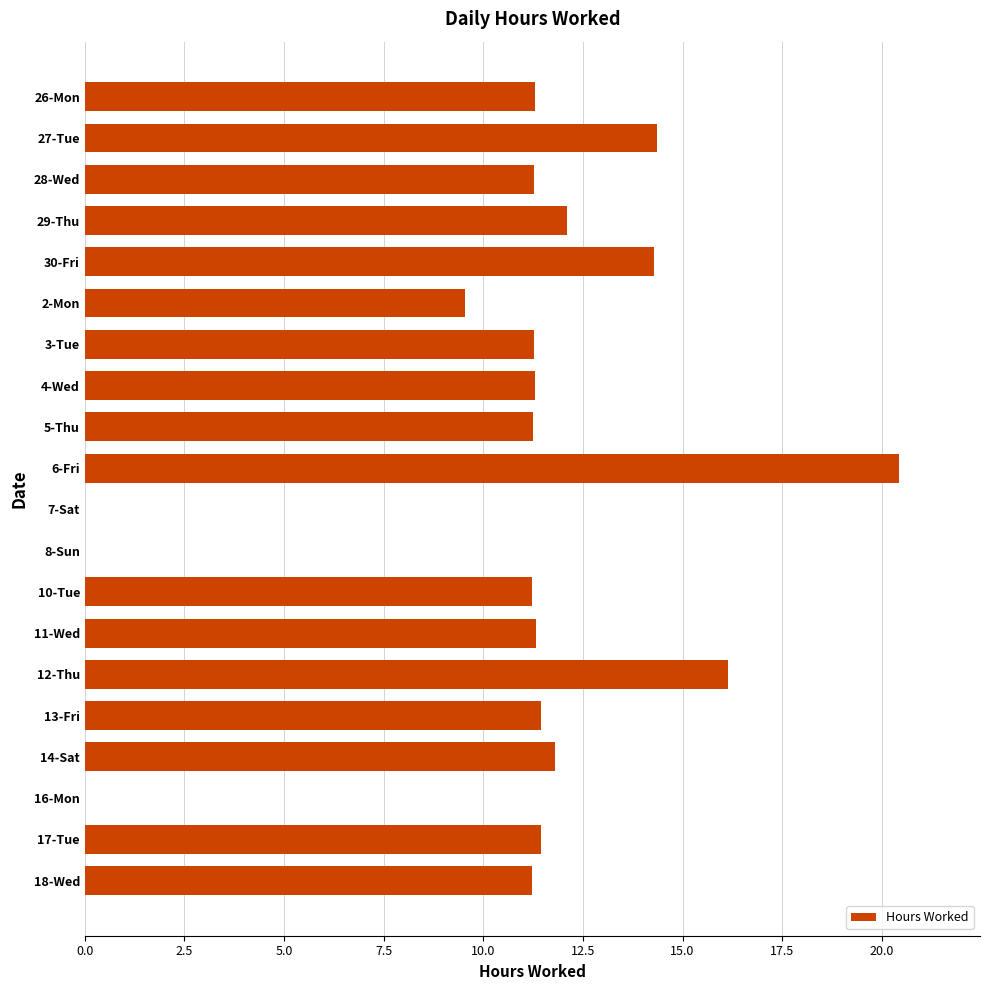

True or false: the data shows 11.2 at 5-Thu.

True